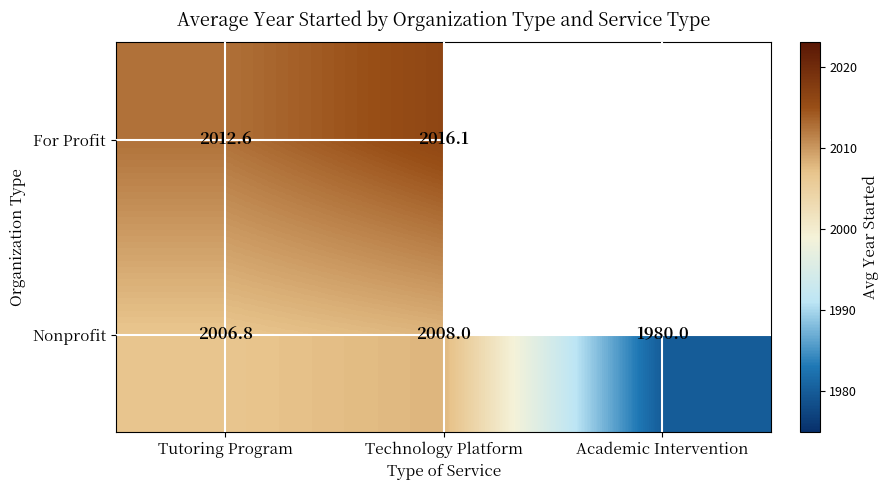

What is the difference between the highest and lowest values at Tutoring Program?

5.8